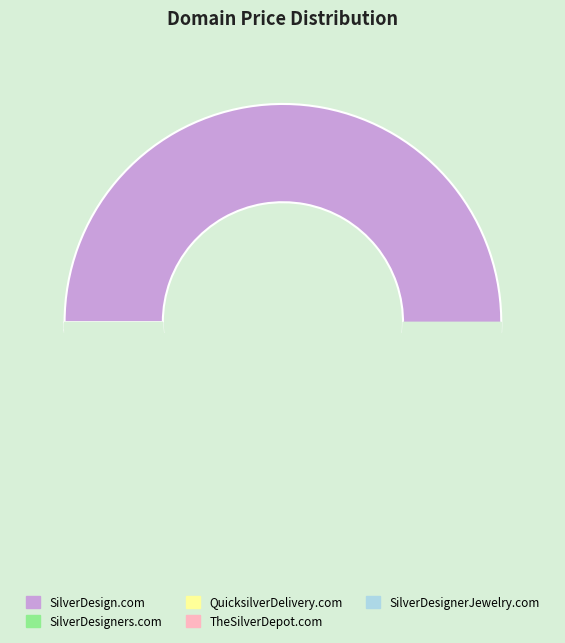

What percentage is the QuicksilverDelivery.com slice, to the nearest percent?

5%